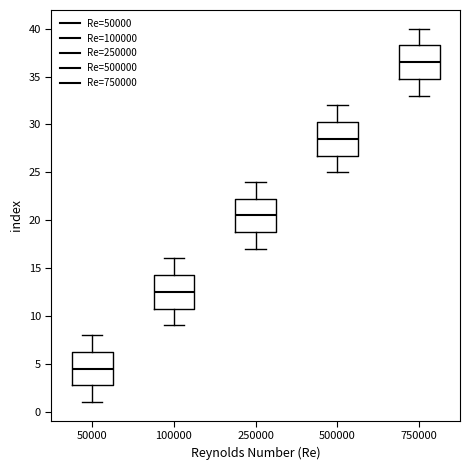

Reading left to right, read every box against the y-axis: the position of its median line, the range the box covers, and the ends of its whiskers. The values are not printed on the chart, so give them approximately, as read against the axis.

50000: median 4.5, box 3.0 to 6.5, whiskers 1.0 to 8.0
100000: median 12.5, box 11.0 to 14.5, whiskers 9.0 to 16.0
250000: median 20.5, box 19.0 to 22.5, whiskers 17.0 to 24.0
500000: median 28.5, box 27.0 to 30.5, whiskers 25.0 to 32.0
750000: median 36.5, box 35.0 to 38.5, whiskers 33.0 to 40.0